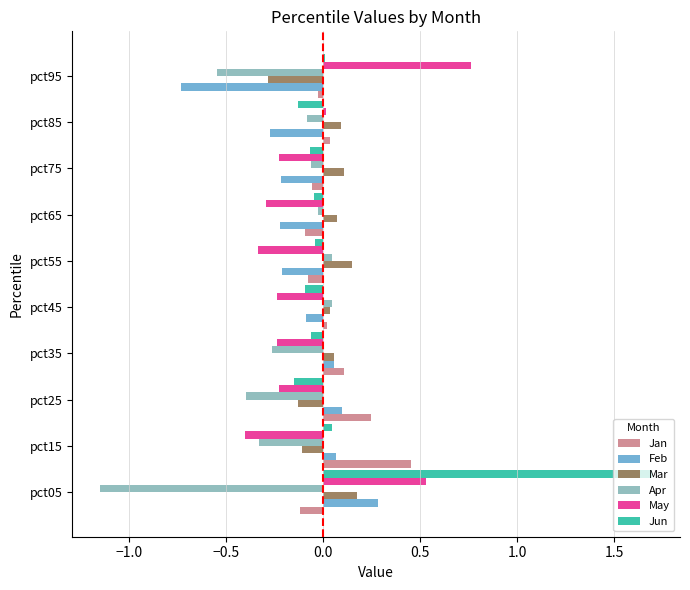

What is the difference between the maximum and minimum values in the Jan series?

0.6